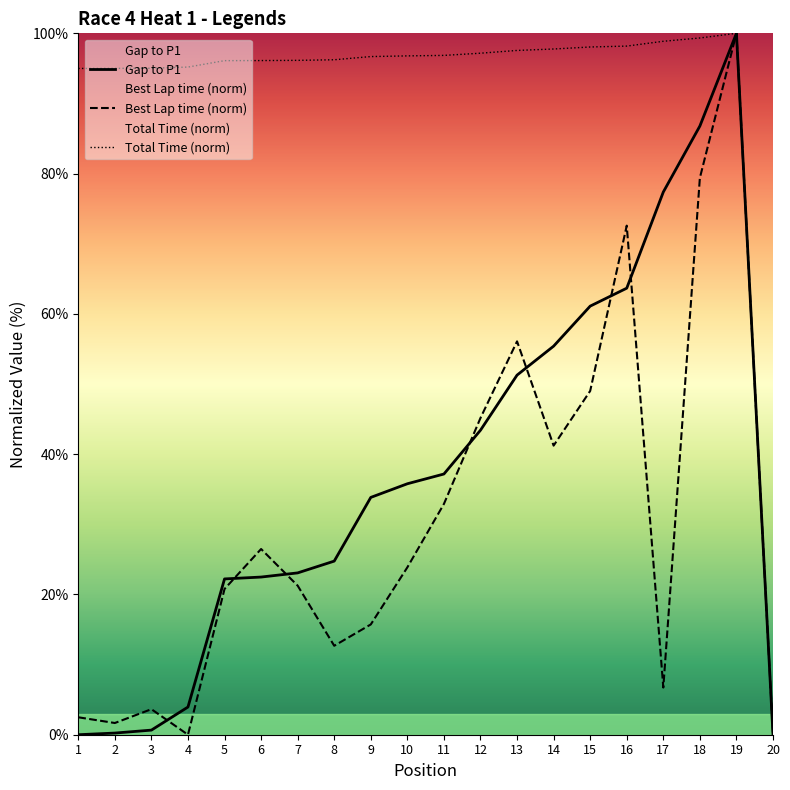

How many values in the Gap to P1 series exceed 35?

10